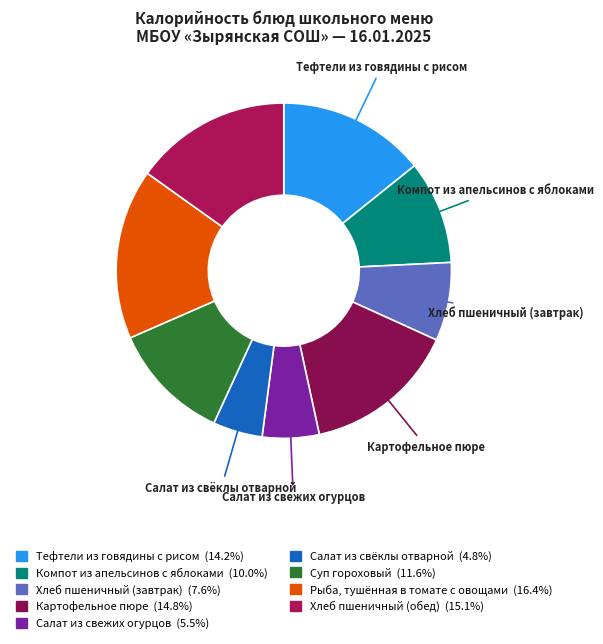

Does any single category account for the majority?

No